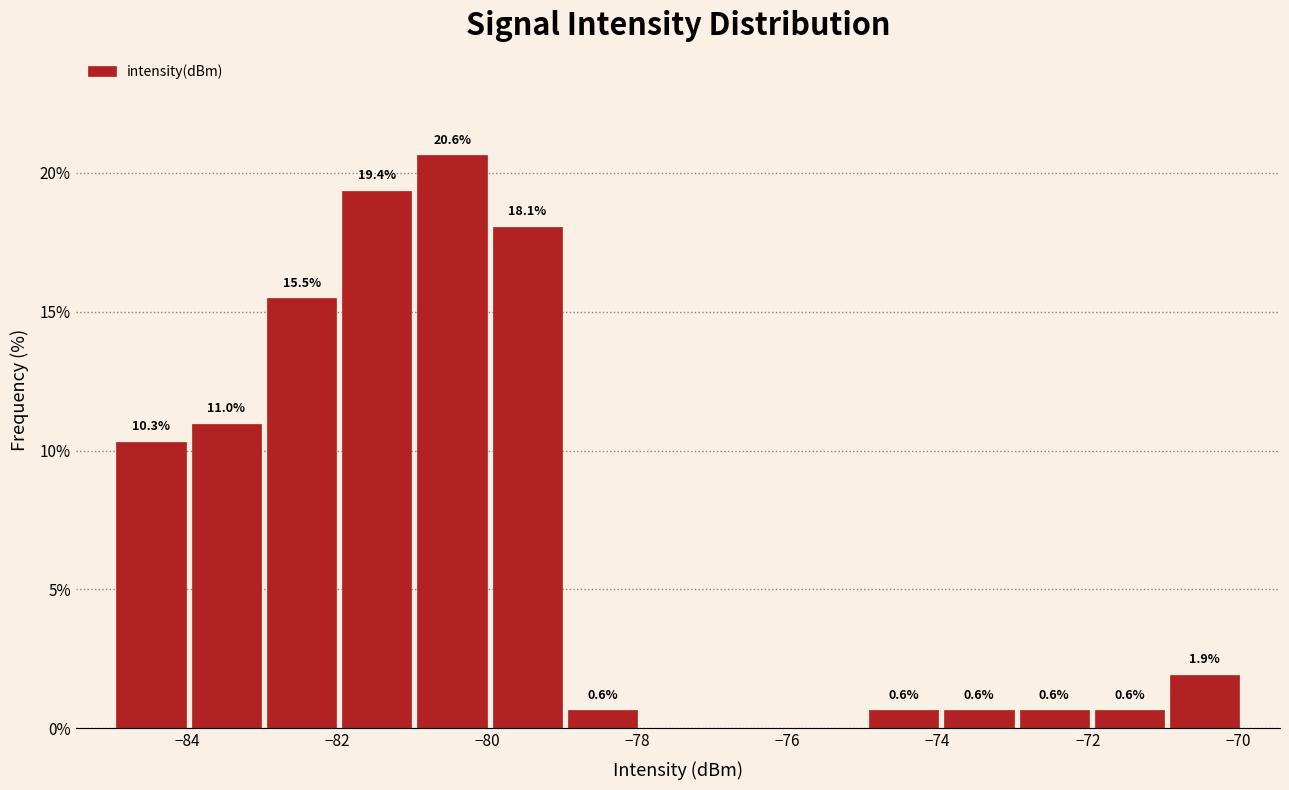

Which range on the x-axis has the tallest bar?

-81 to -80